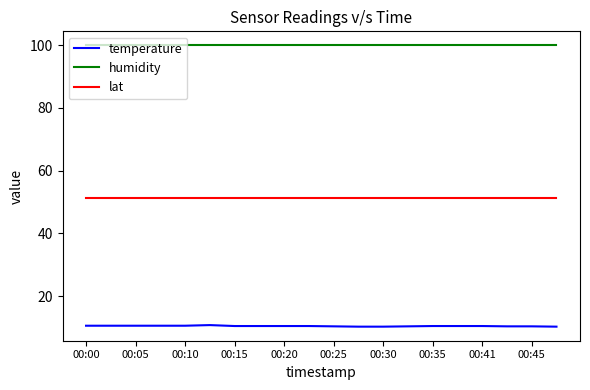

True or false: temperature and humidity cross at least once.

False